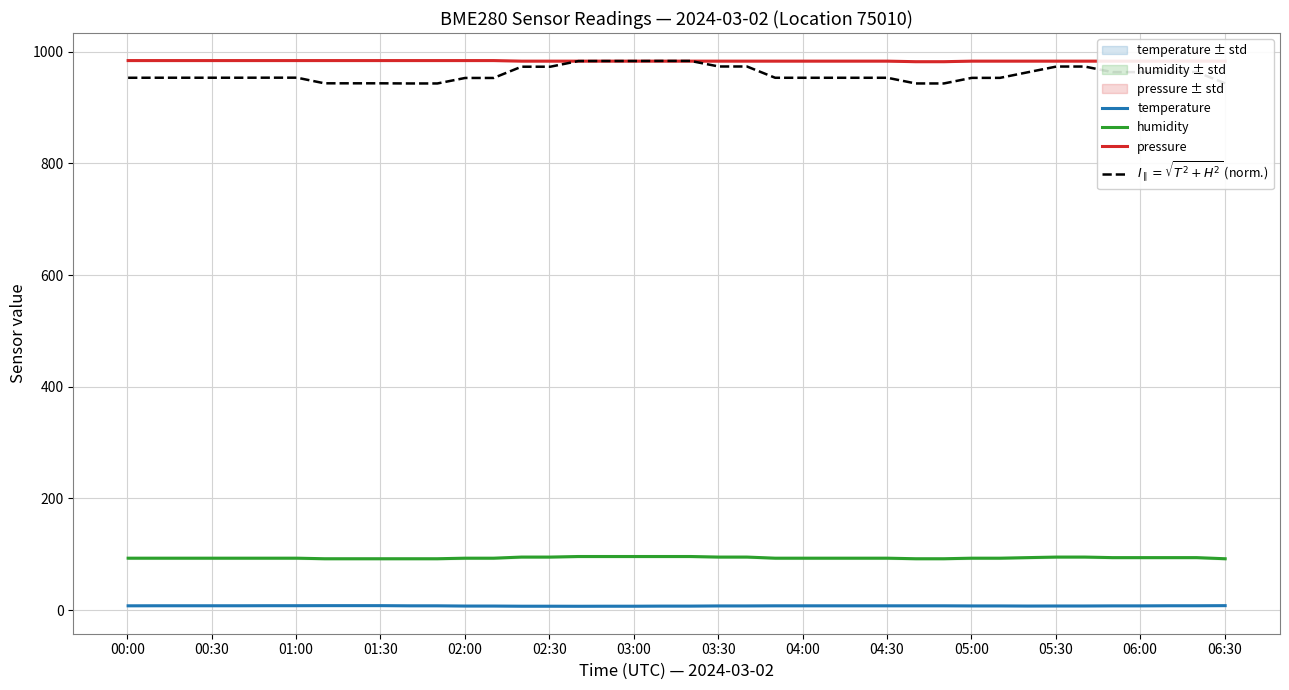

What is the highest value of the humidity series?

96.0